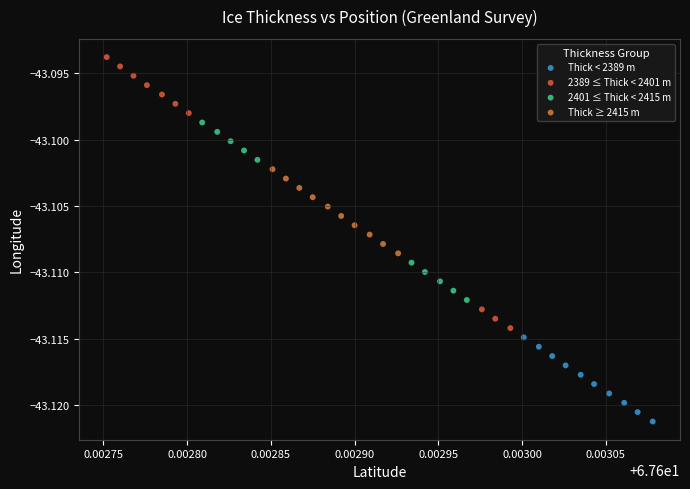

Which series contains the lowest Y value?

Thick < 2389 m